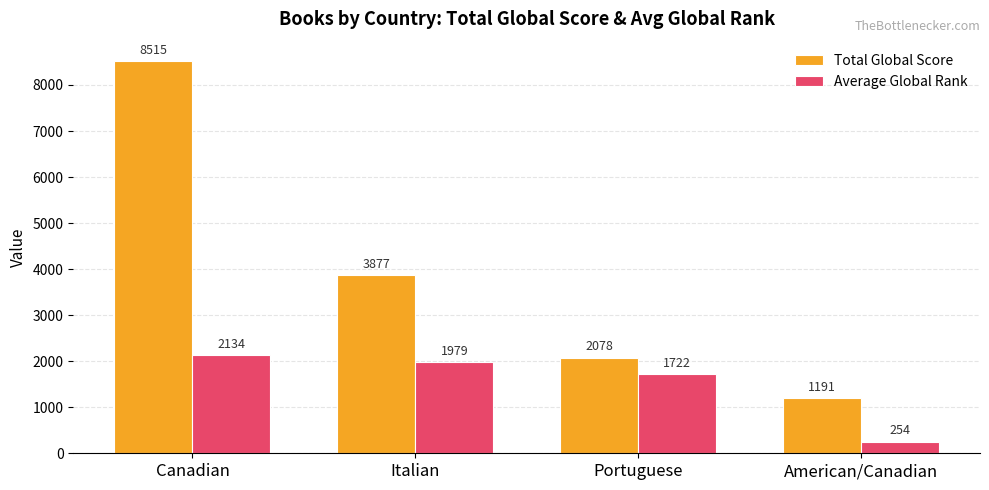

List the series in order of their overall mean, highest first.

Total Global Score, Average Global Rank